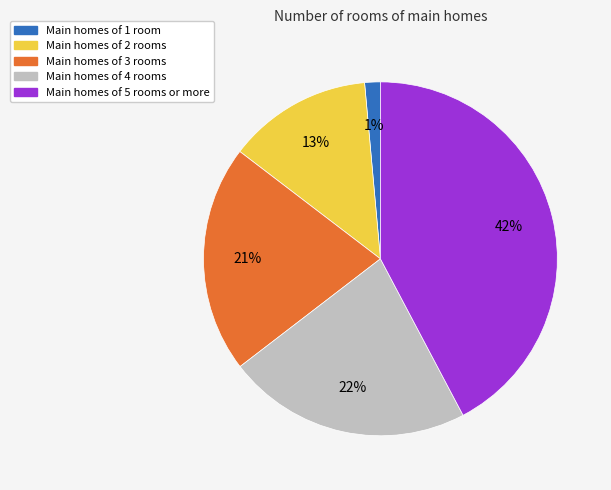

To the nearest percent, what is the difference between the largest and smallest slice percentages?

41%